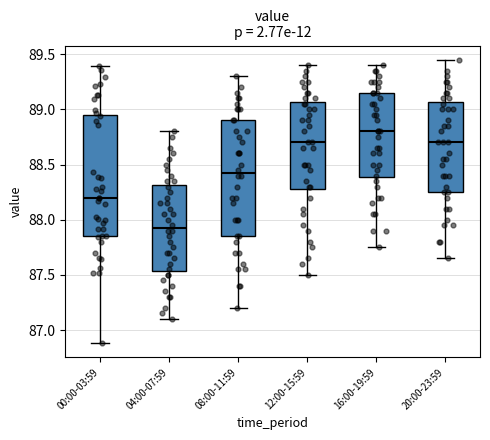

Reading left to right, read every box against the y-axis: the position of its median line, the range the box covers, and the ends of its whiskers. The values are not printed on the chart, so give them approximately, as read against the axis.

00:00-03:59: median 88.20, box 87.85 to 88.95, whiskers 86.90 to 89.40
04:00-07:59: median 87.95, box 87.55 to 88.30, whiskers 87.10 to 88.80
08:00-11:59: median 88.45, box 87.85 to 88.90, whiskers 87.20 to 89.30
12:00-15:59: median 88.70, box 88.30 to 89.05, whiskers 87.50 to 89.40
16:00-19:59: median 88.80, box 88.40 to 89.15, whiskers 87.75 to 89.40
20:00-23:59: median 88.70, box 88.25 to 89.05, whiskers 87.65 to 89.45